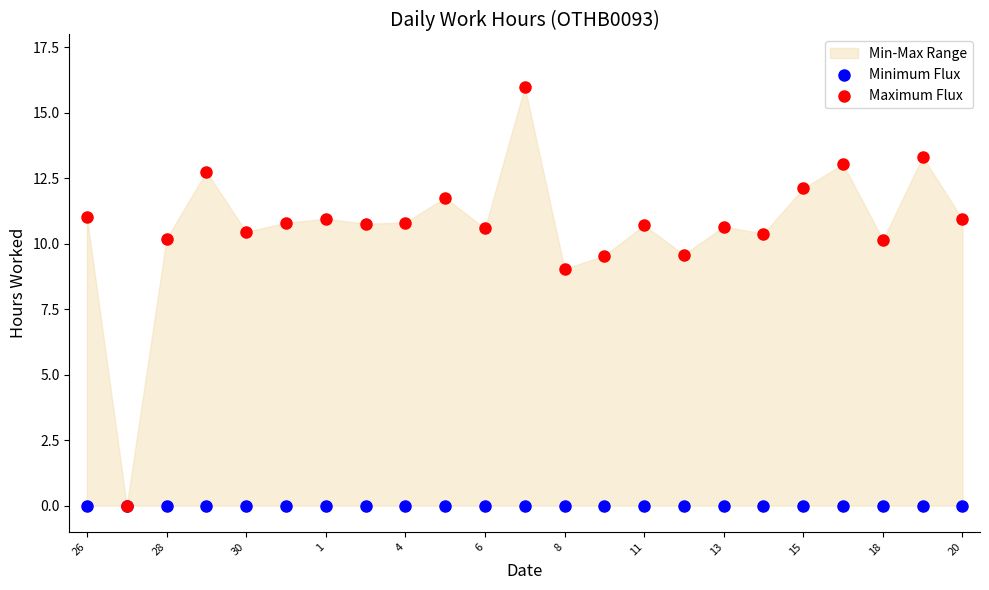

Which series reaches the maximum Y coordinate?

Maximum Flux